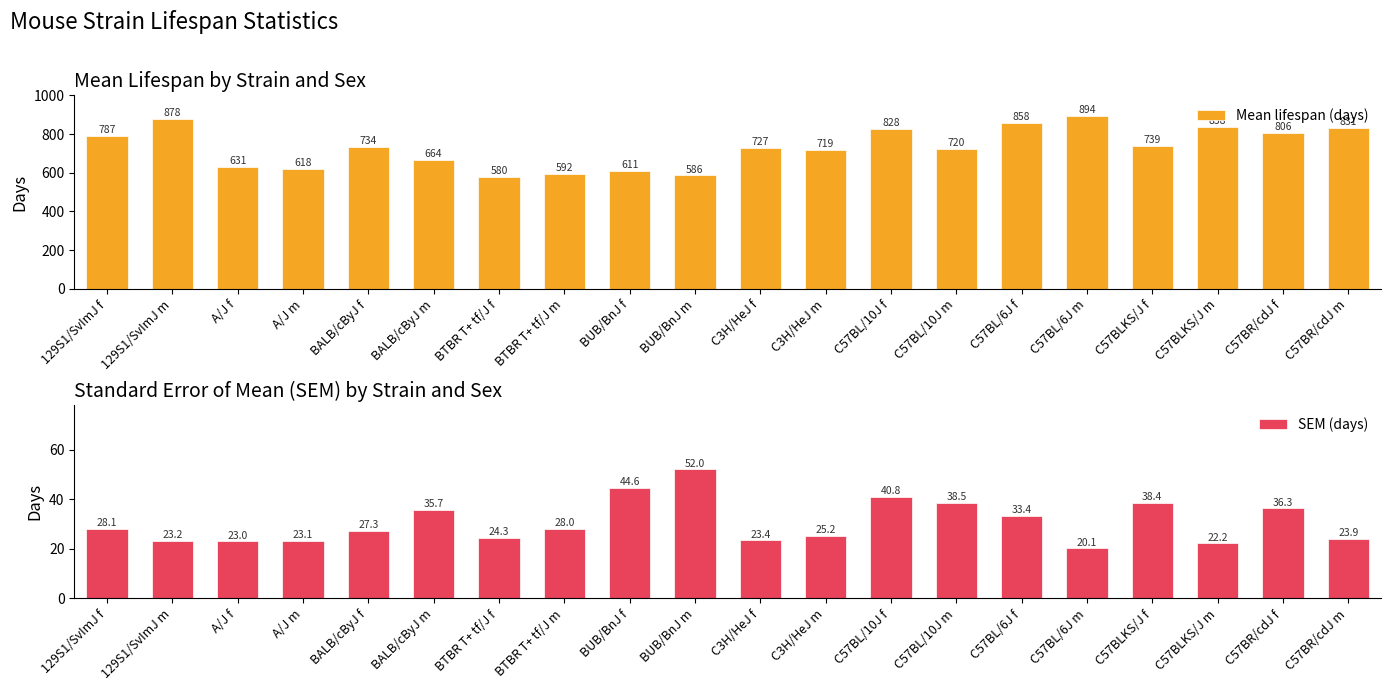

Rank the categories by Mean lifespan (days) value from lowest to highest.

BTBR T+ tf/J f, BUB/BnJ m, BTBR T+ tf/J m, BUB/BnJ f, A/J m, A/J f, BALB/cByJ m, C3H/HeJ m, C57BL/10J m, C3H/HeJ f, BALB/cByJ f, C57BLKS/J f, 129S1/SvImJ f, C57BR/cdJ f, C57BL/10J f, C57BR/cdJ m, C57BLKS/J m, C57BL/6J f, 129S1/SvImJ m, C57BL/6J m